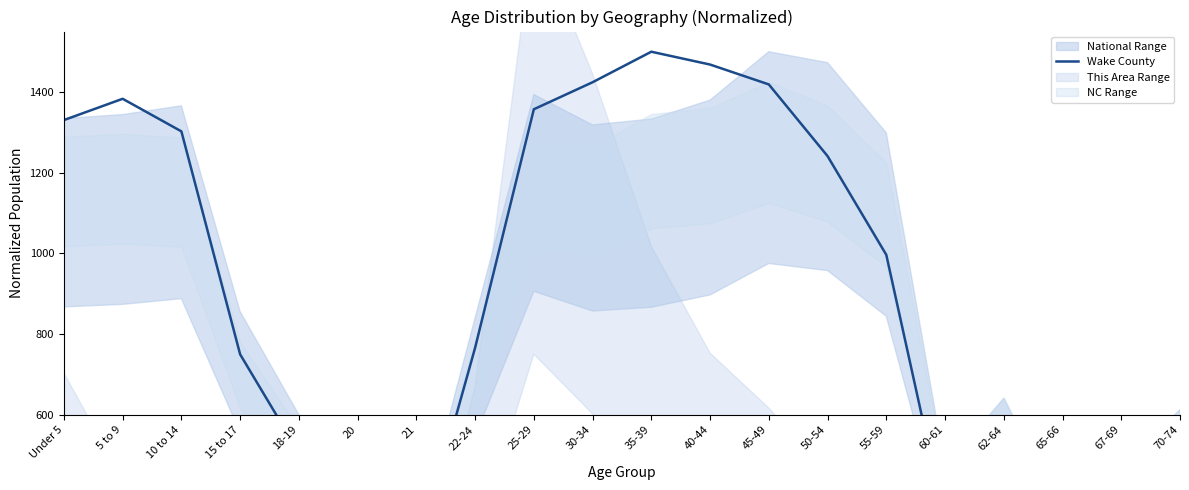

List the labels in order of value, largest first.

35-39, 40-44, 30-34, 45-49, 5 to 9, 25-29, Under 5, 10 to 14, 50-54, 55-59, 22-24, 15 to 17, 18-19, 62-64, 70-74, 60-61, 67-69, 20, 21, 65-66